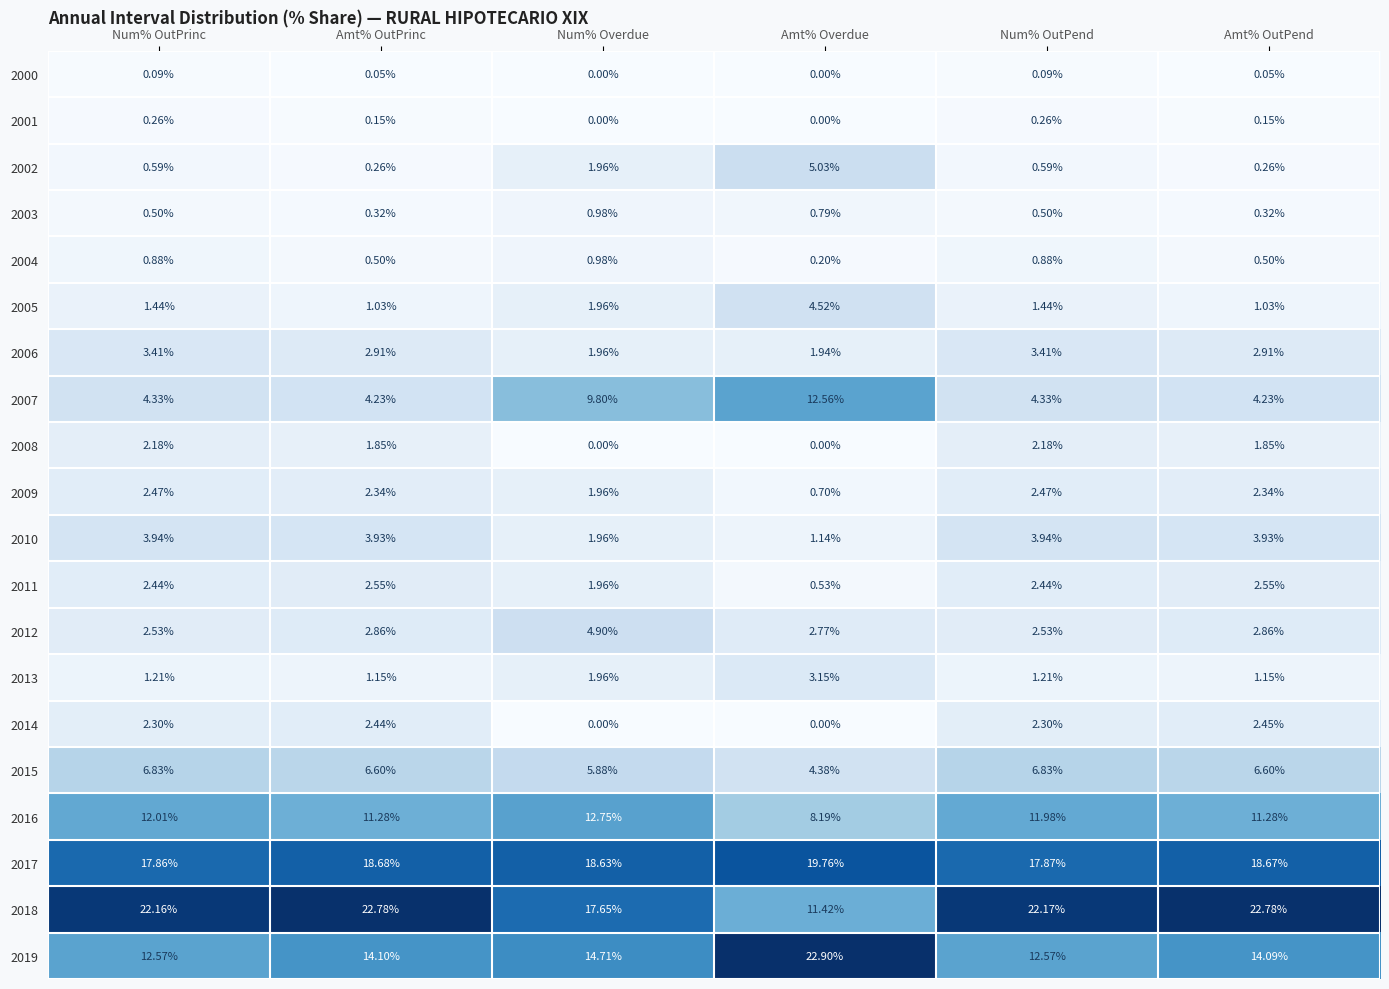

Rank the series at Amt% OutPend from lowest to highest value.

2000, 2001, 2002, 2003, 2004, 2005, 2013, 2008, 2009, 2014, 2011, 2012, 2006, 2010, 2007, 2015, 2016, 2019, 2017, 2018